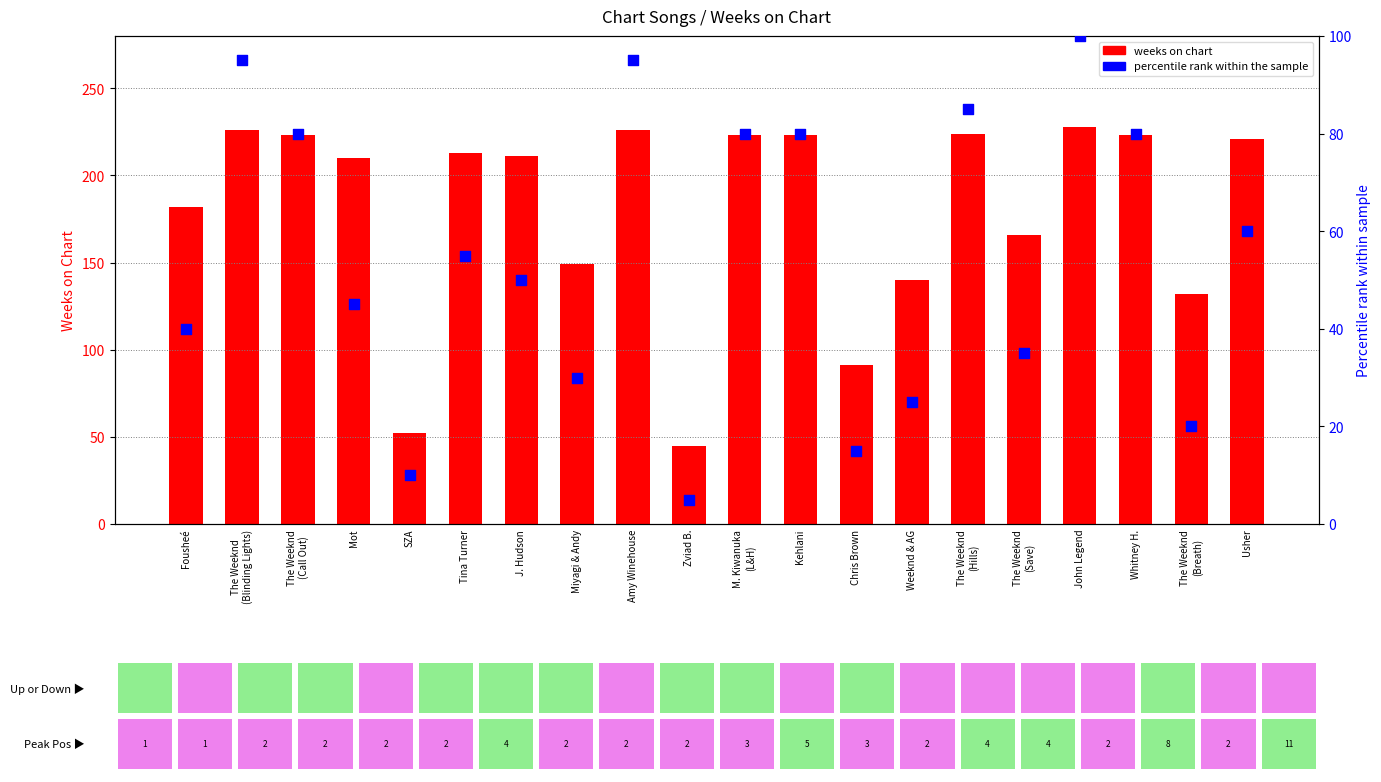

Is the value of percentile rank within the sample at John Legend greater than the value of weeks on chart at Usher?

No